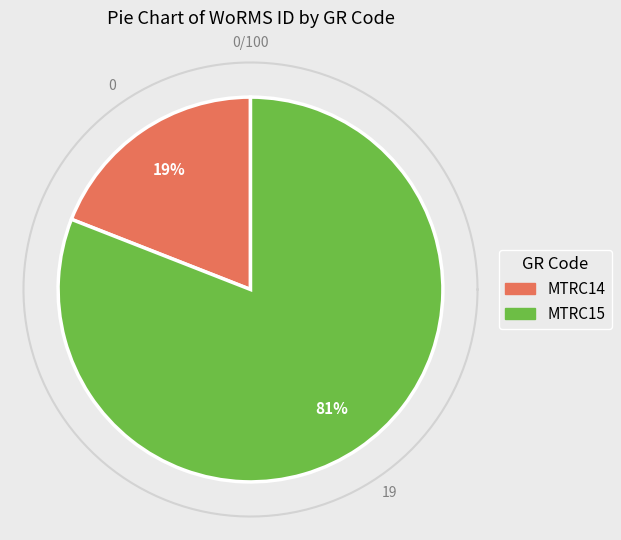

What is the change in value from MTRC14 to MTRC15?

+425068